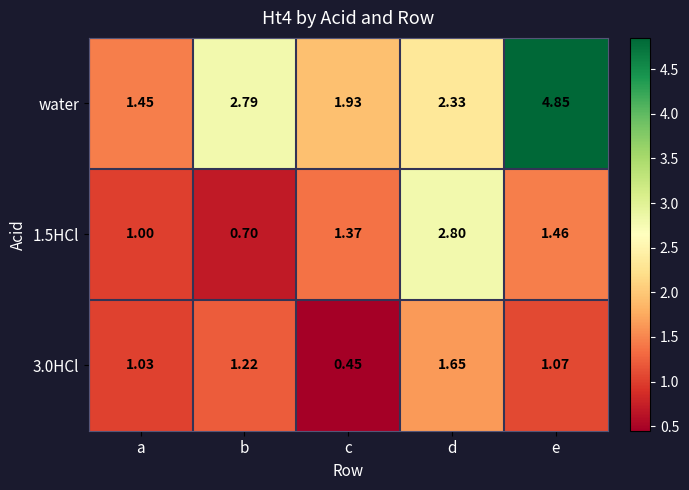

Which category has the lowest value in the 3.0HCl series?

c